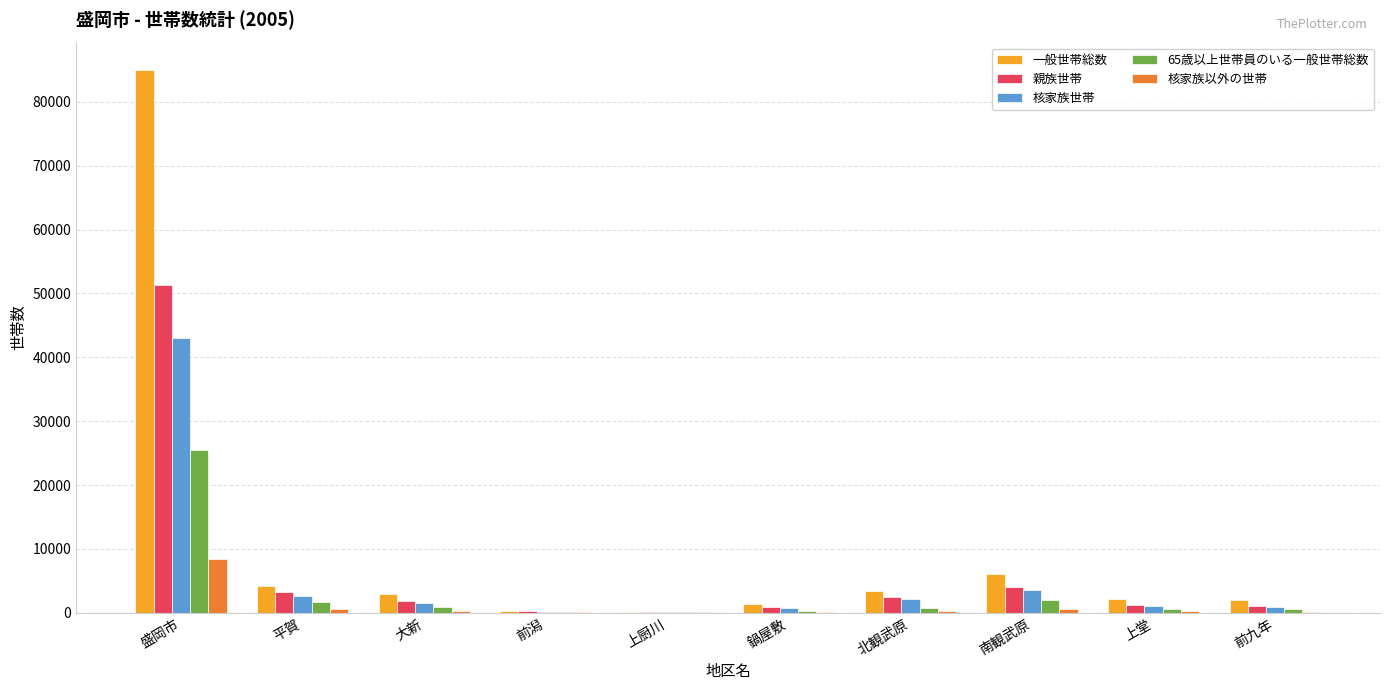

True or false: 65歳以上世帯員のいる一般世帯総数 has a value of 25517 at 盛岡市.

True